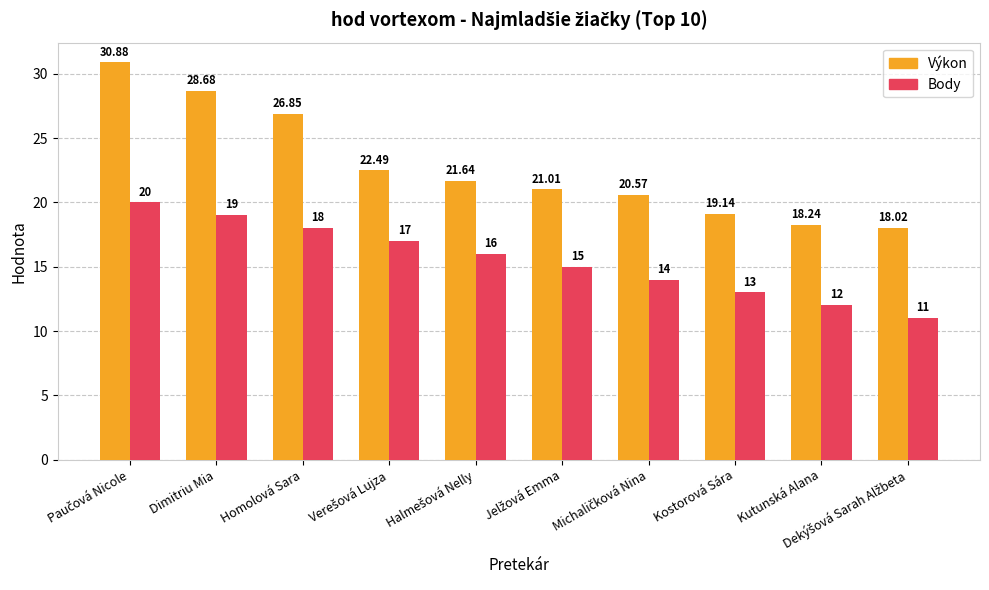

Rank the series by their average value, from lowest to highest.

Body, Výkon